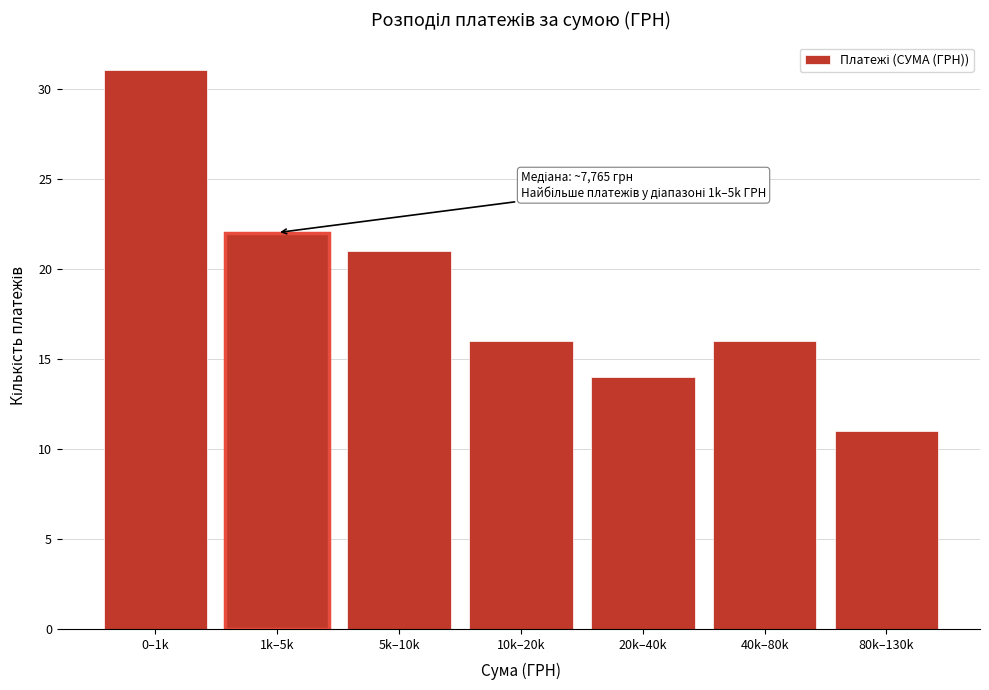

Reading left to right, list all the values displayed in this chart.

31	22	21	16	14	16	11